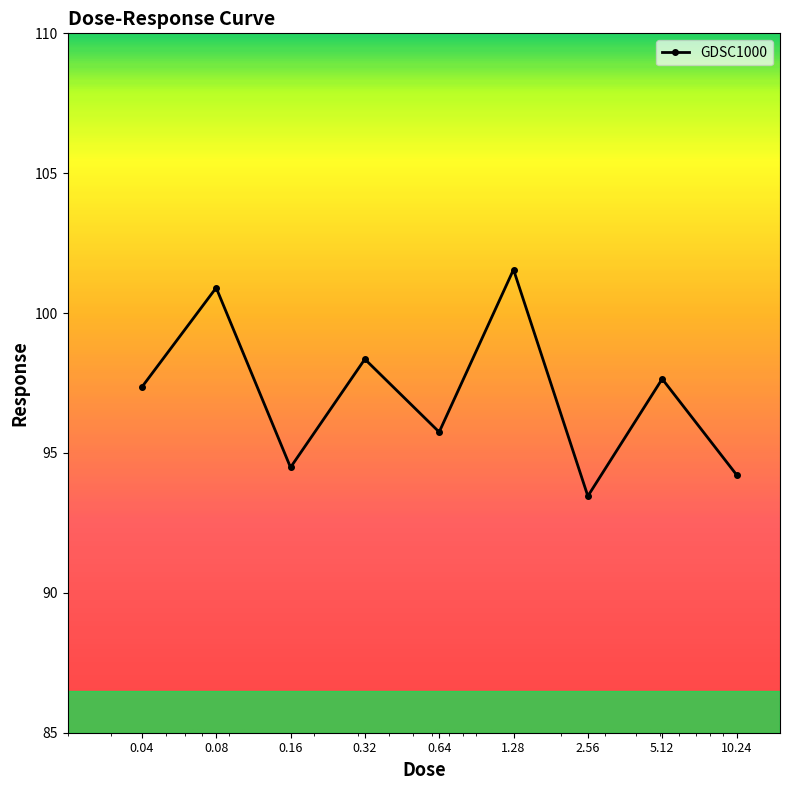

Reading left to right, transcribe all the data shown in this chart.

97.4	100.9	94.5	98.4	95.7	101.6	93.5	97.6	94.2